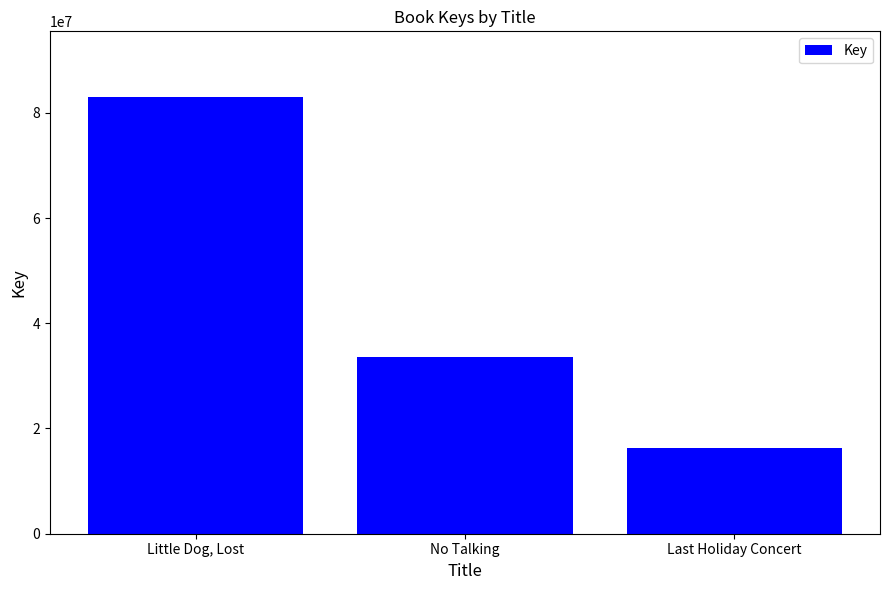

What is the sum of all values?

132883602